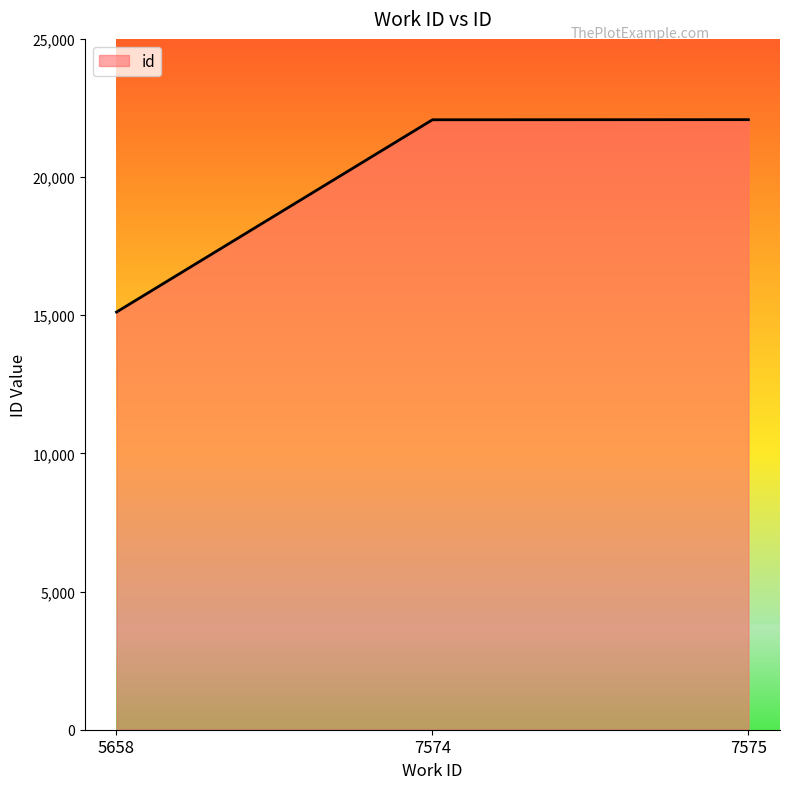

Between 5658 and 7574, which is larger?

7574